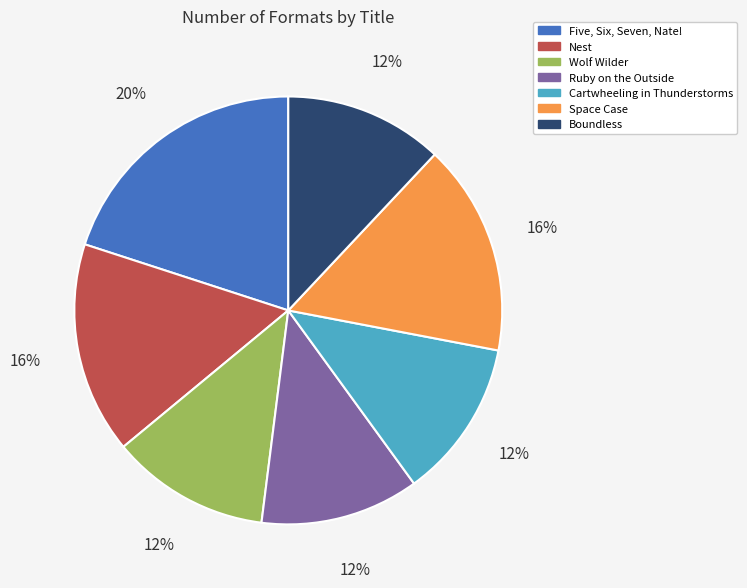

To the nearest percent, what portion does Nest represent?

16%